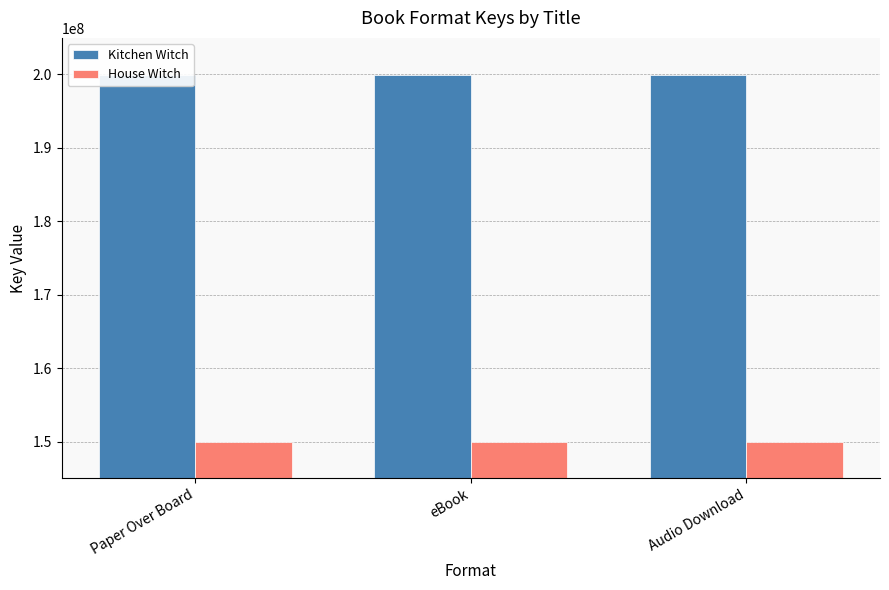

What is the value of the House Witch bar at the 3rd from the left?

149996244